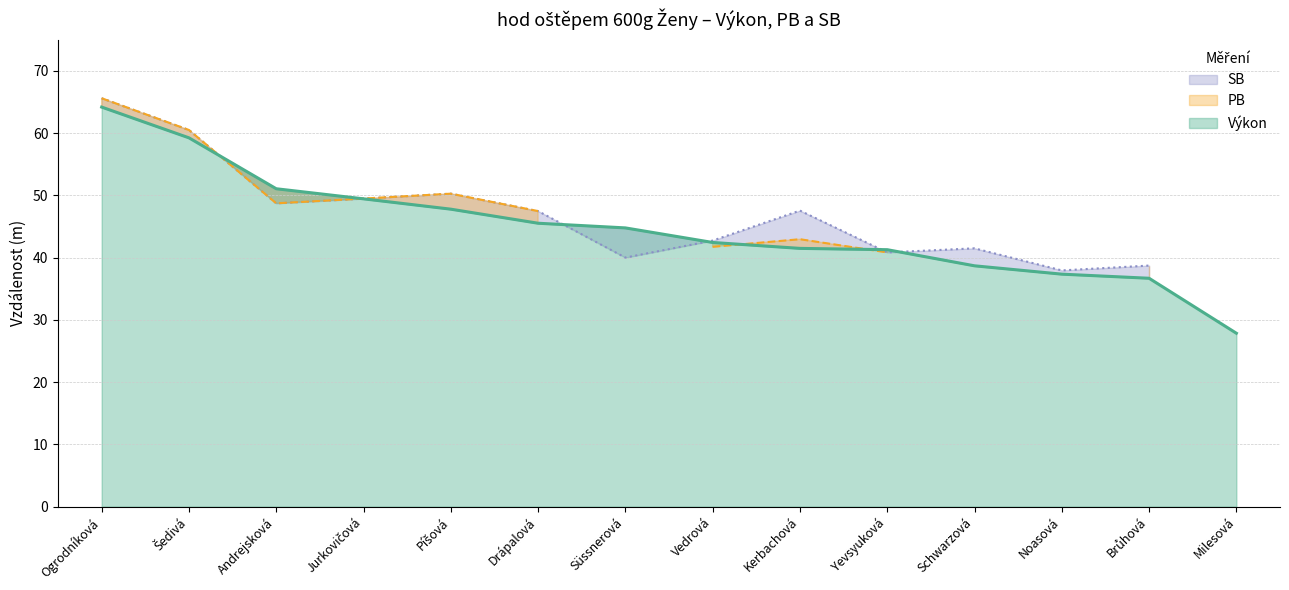

Is it true that SB equals 40.0 at Süssnerová?

True